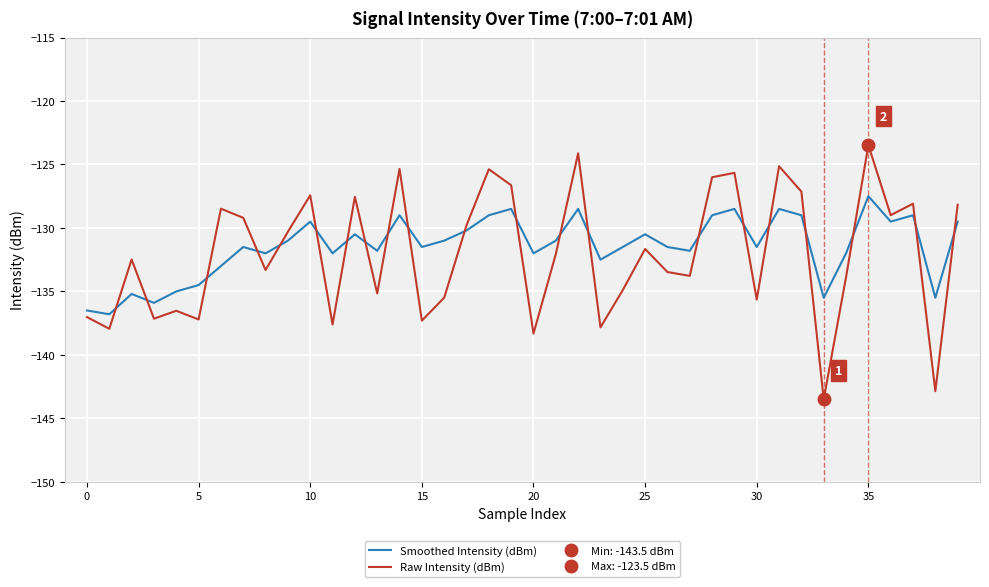

Does the chart display data point markers on the line(s)?

No